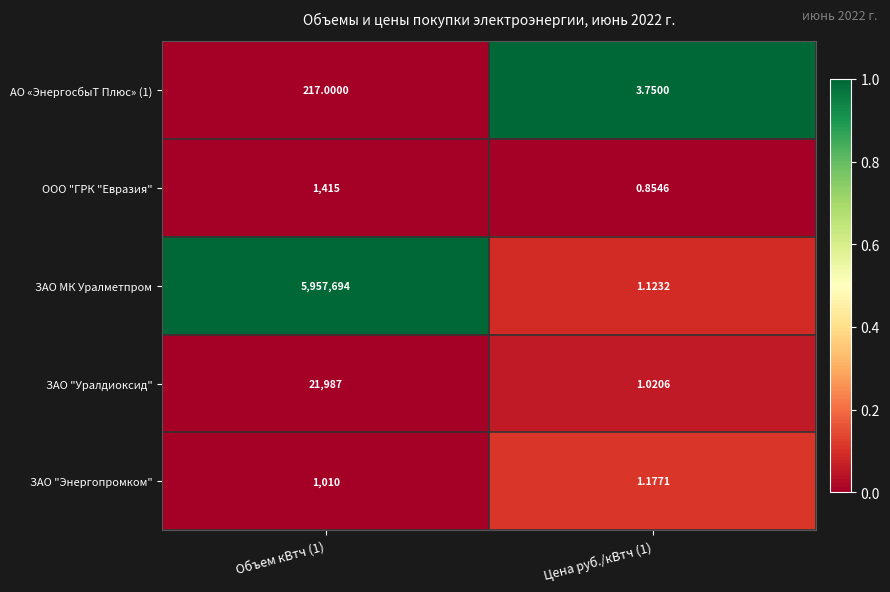

What is the spread (max minus min) of values at Объем кВтч (1)?

5957477.0